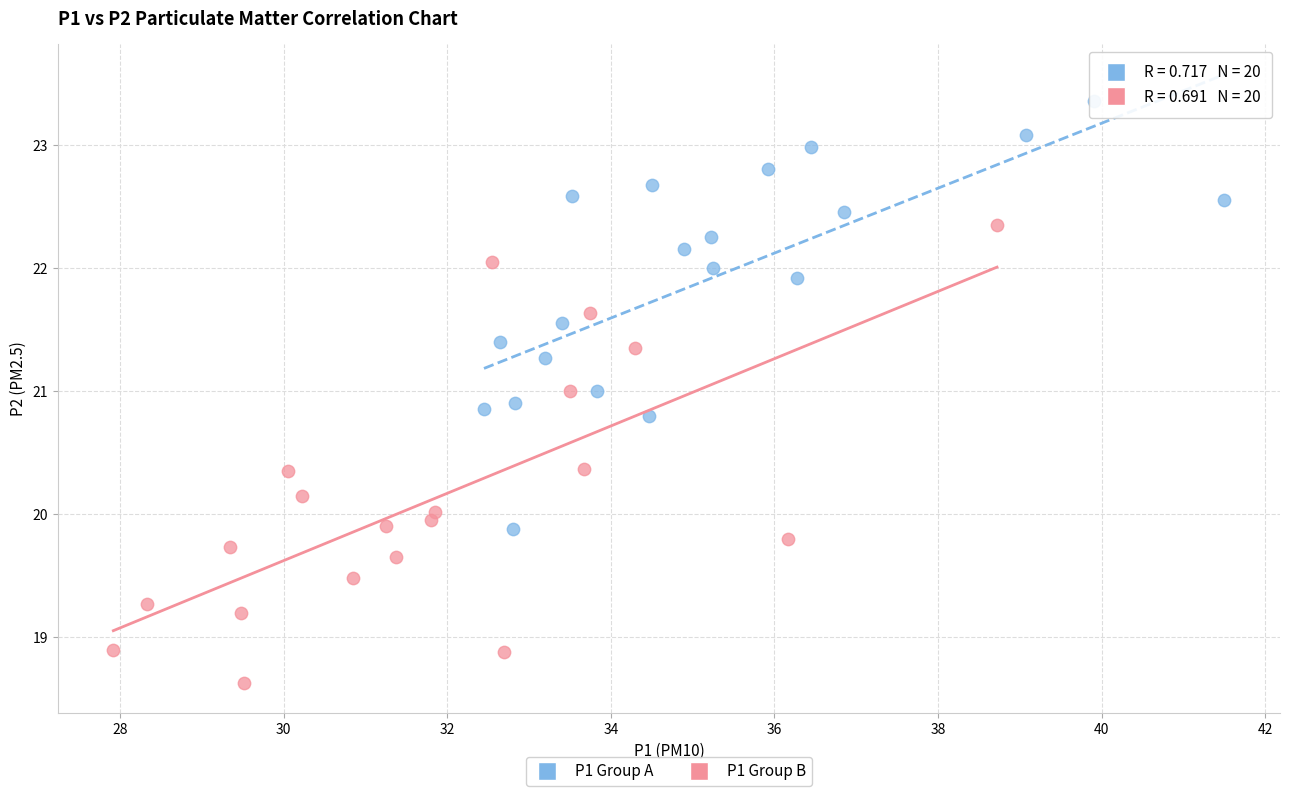

Which series reaches the maximum Y coordinate?

P1 Group A